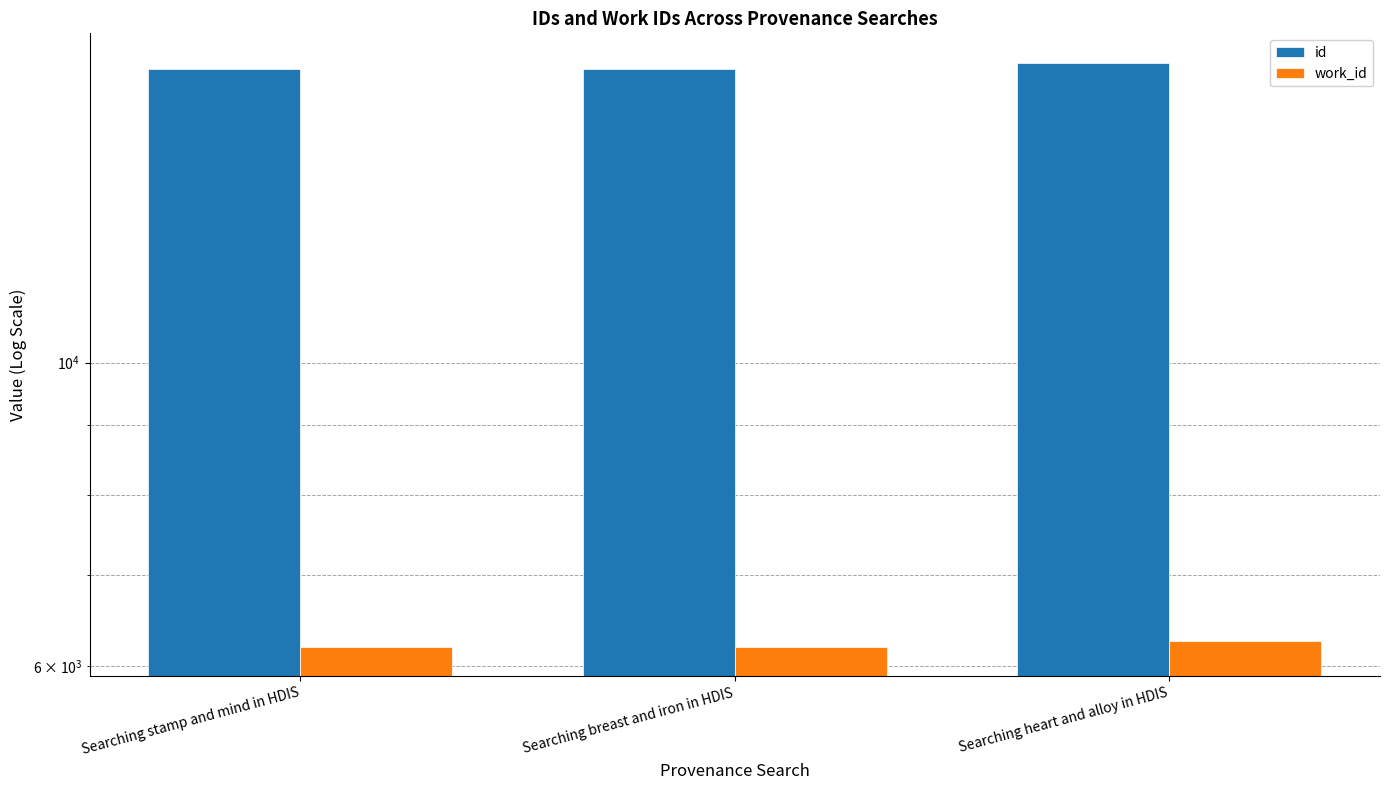

Which has a higher value, Searching breast and iron in HDIS or Searching stamp and mind in HDIS?

Searching breast and iron in HDIS